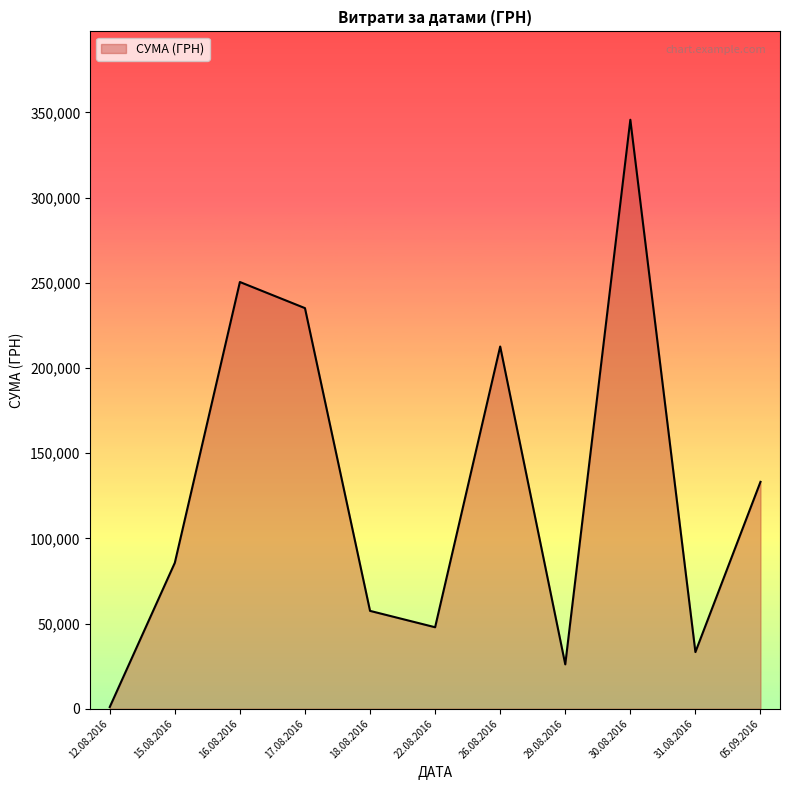

Does the chart display data point markers on the line(s)?

No